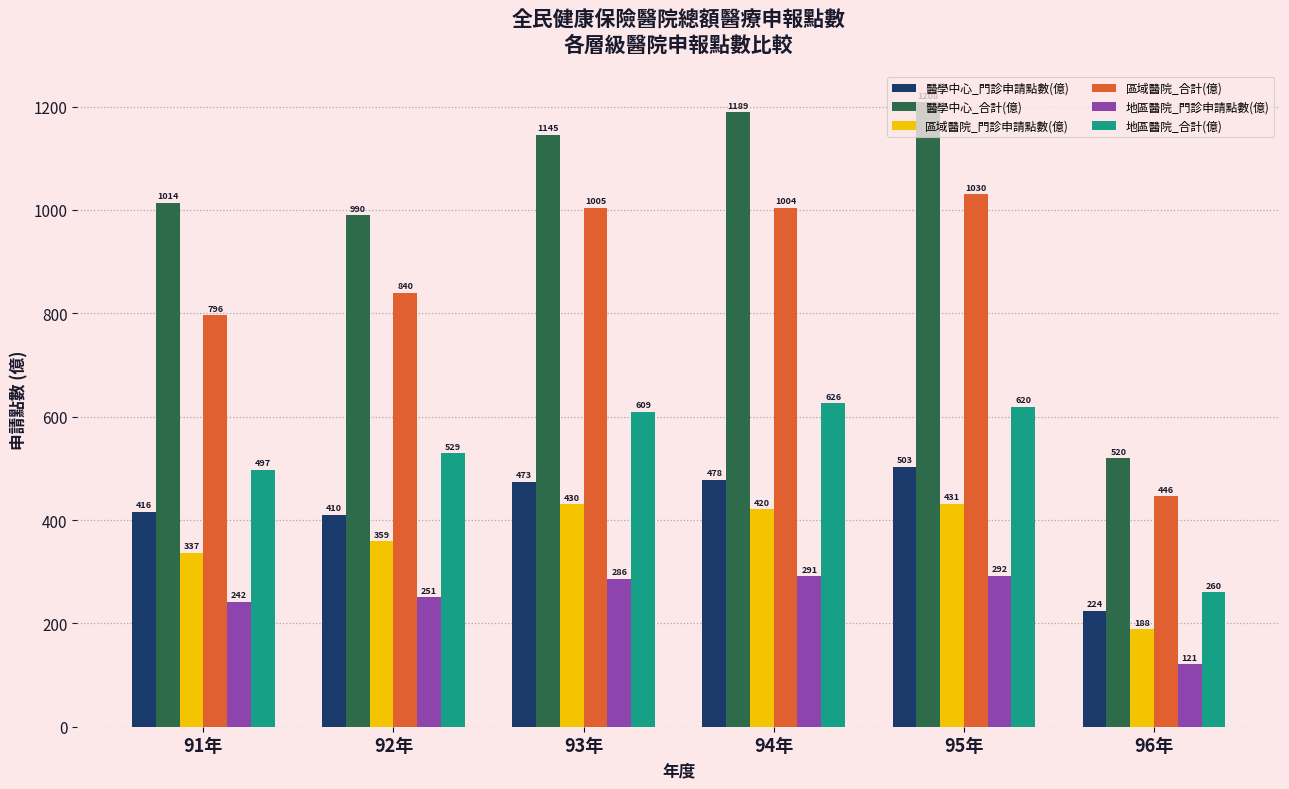

How many values in the 地區醫院_合計(億) series are below 609?

3